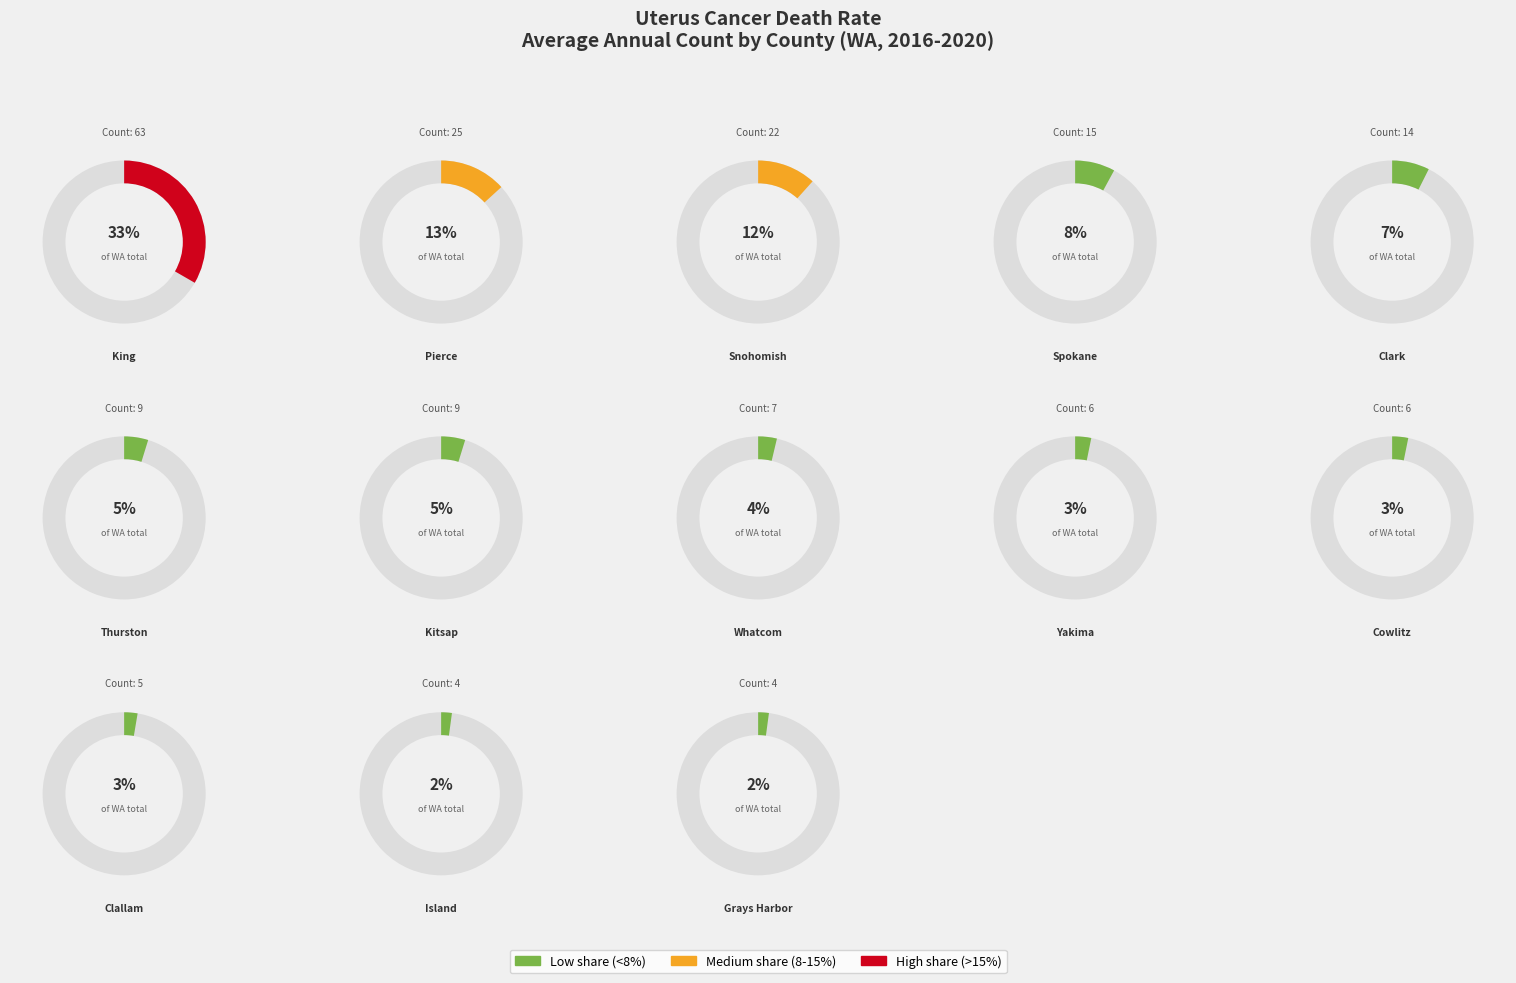

What percentage is the Cowlitz County slice, to the nearest percent?

3%